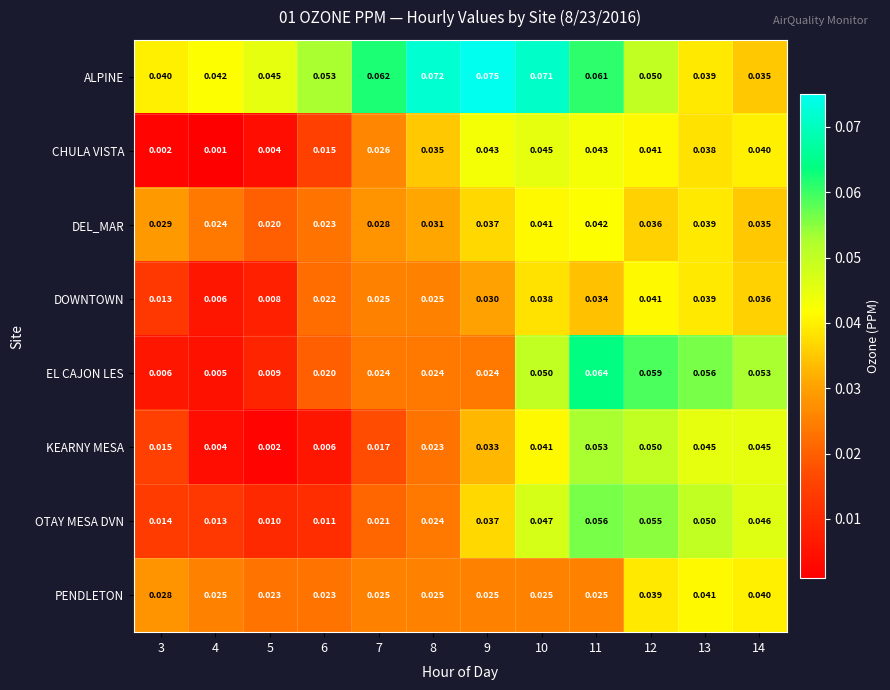

At how many categories does at least one series exceed 0?

12